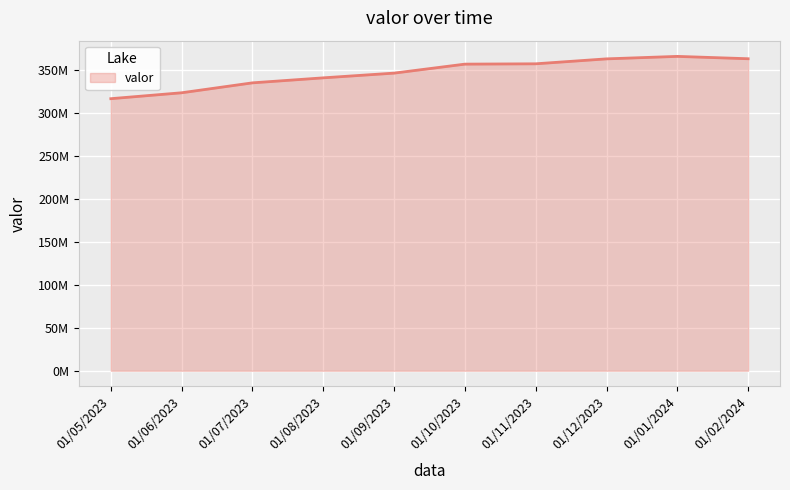

The value at 01/02/2024 is 362957877. True or false?

True